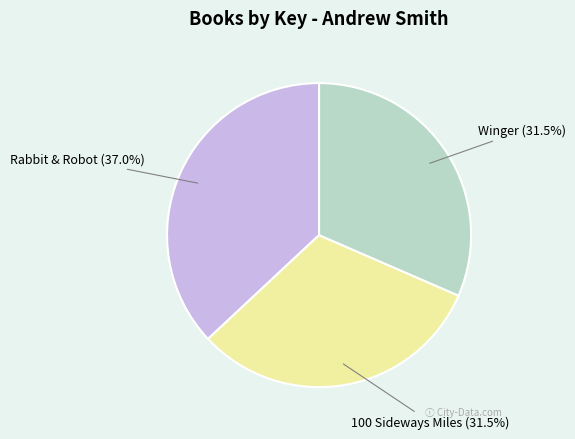

Combined, do Winger (31.5%) and 100 Sideways Miles (31.5%) account for over 50%?

Yes